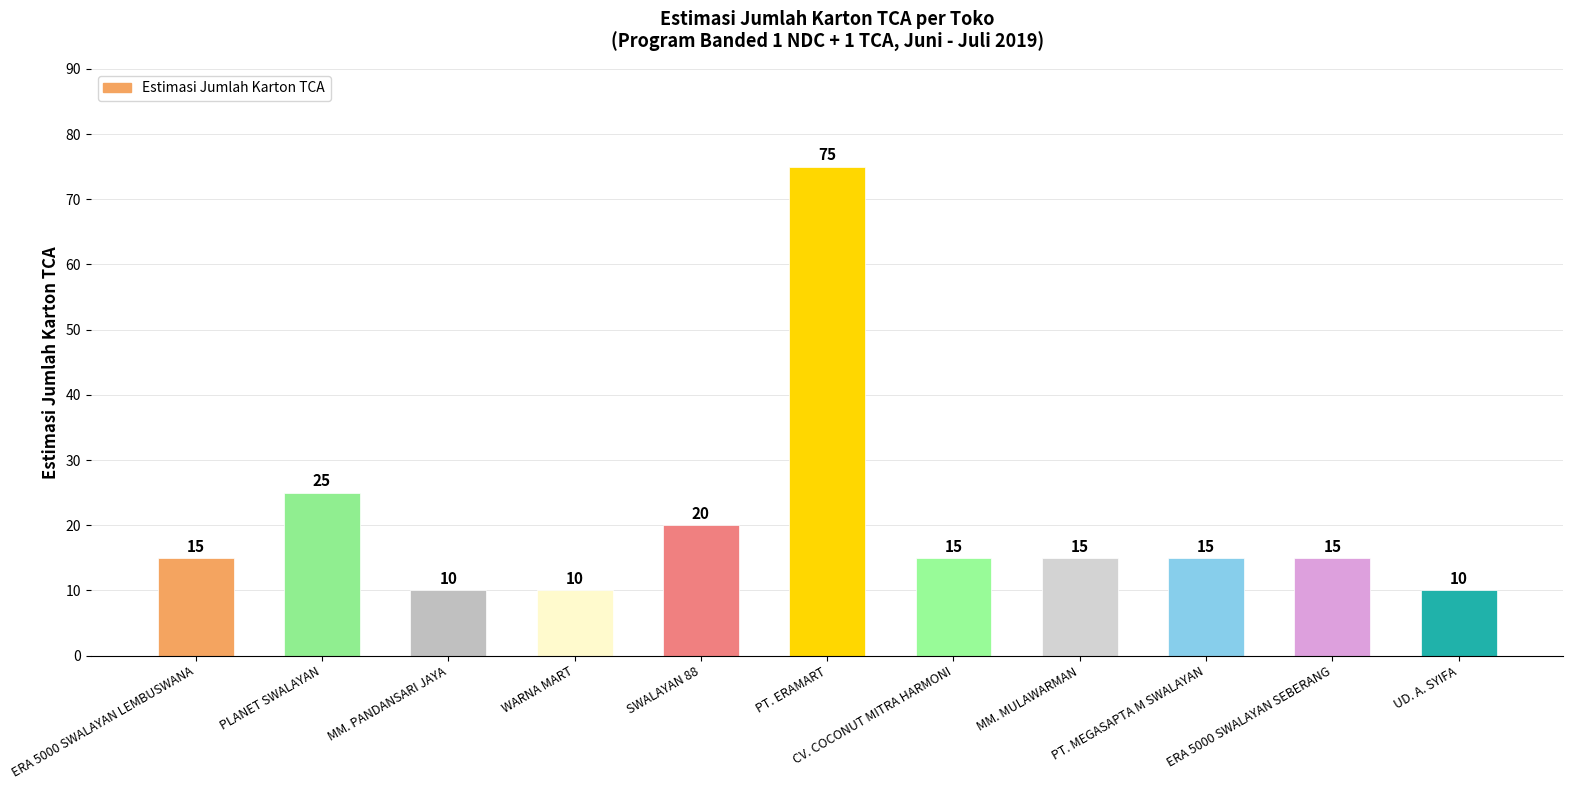

What is the maximum value shown in the chart?

75